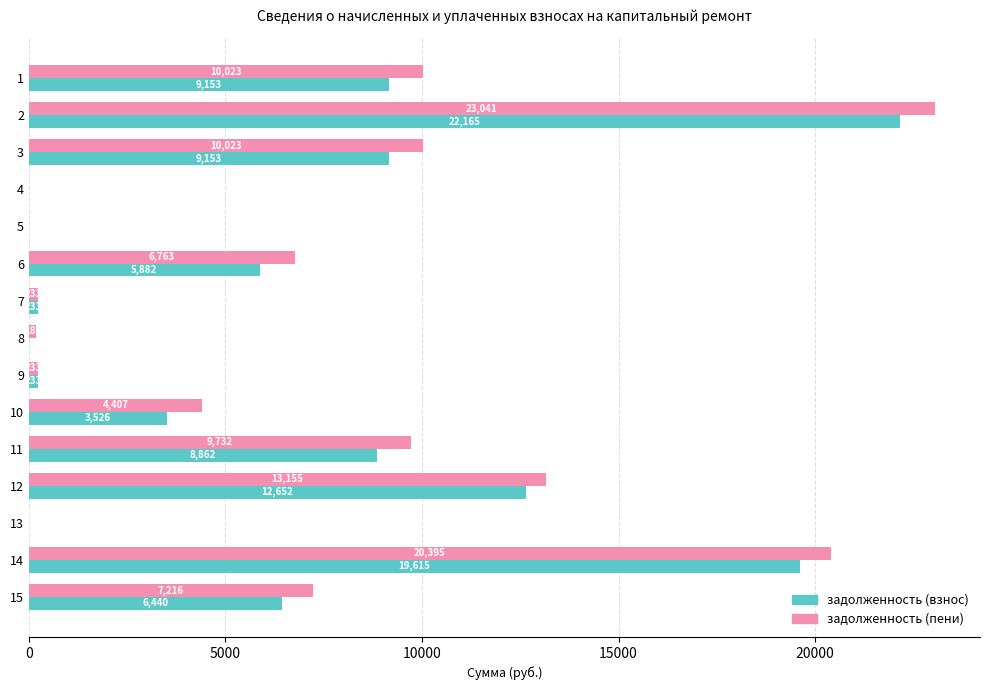

Where is задолженность (взнос) nearest to the value 11082?

12